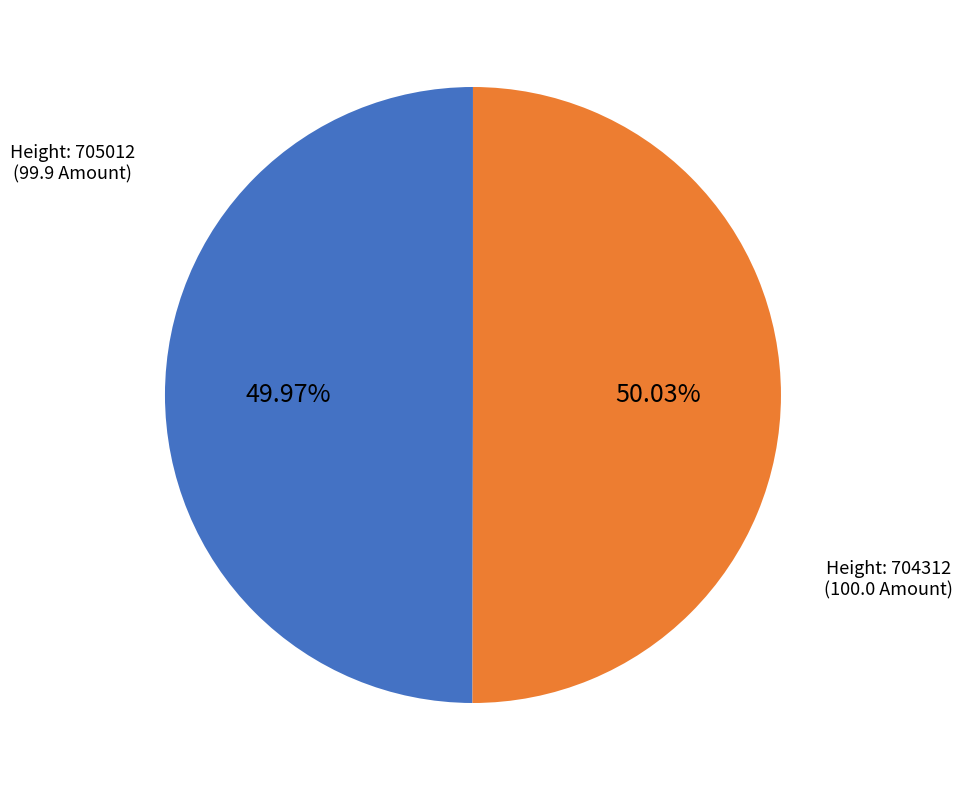

Is there any slice that represents more than half of the pie?

Yes